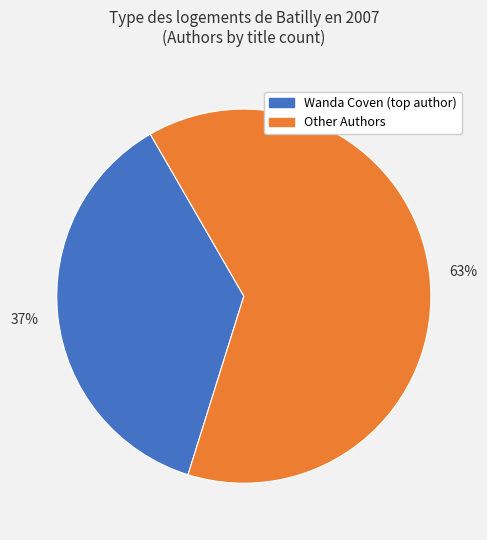

Is there a majority slice in this chart?

Yes